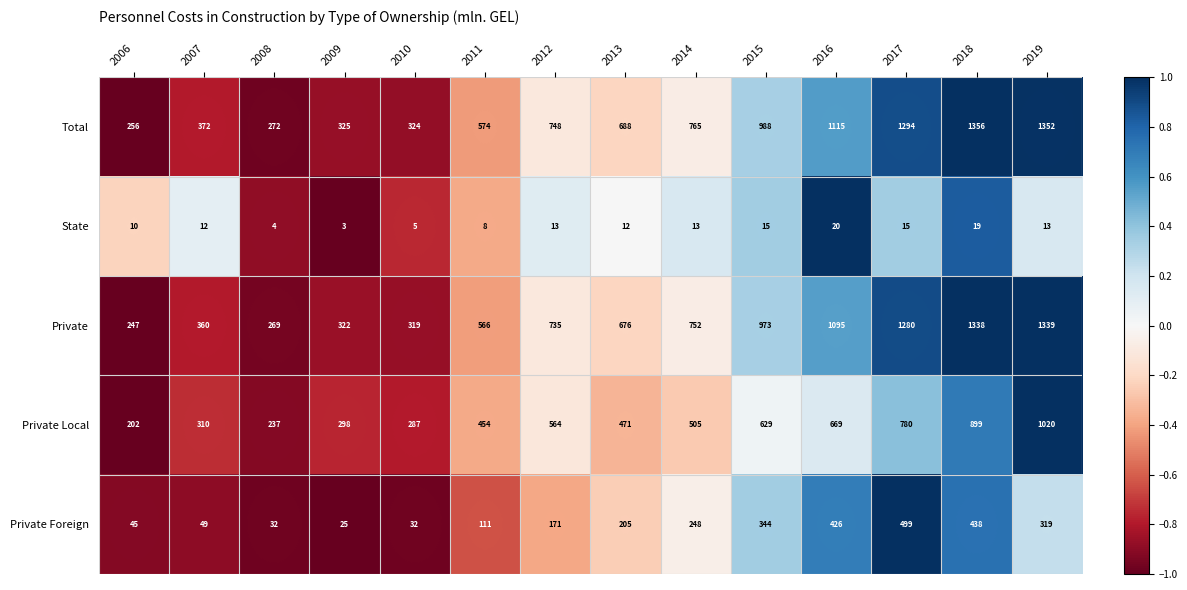

What is the difference between the second highest and minimum values in the Private series?

1091